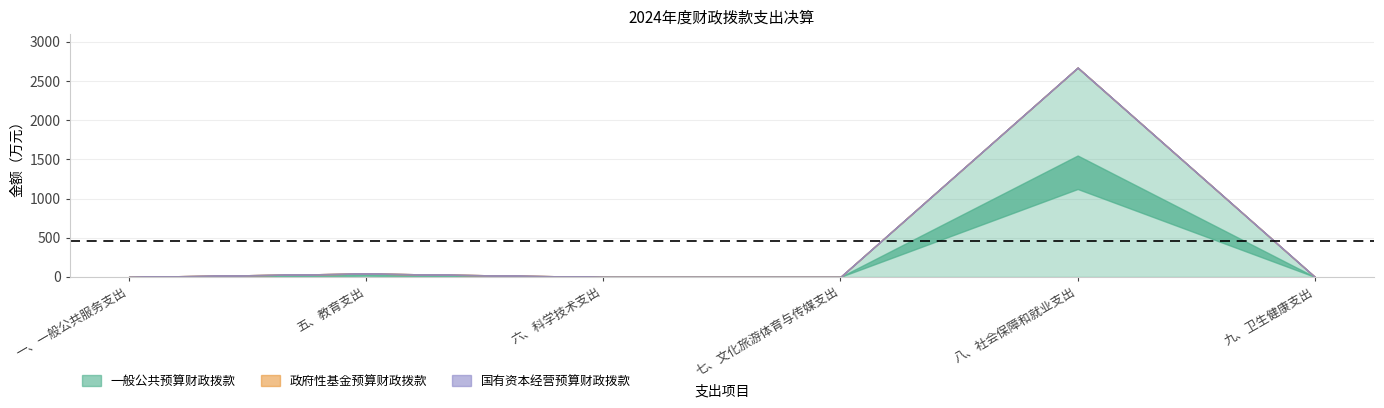

How many categories are shown in the chart?

6